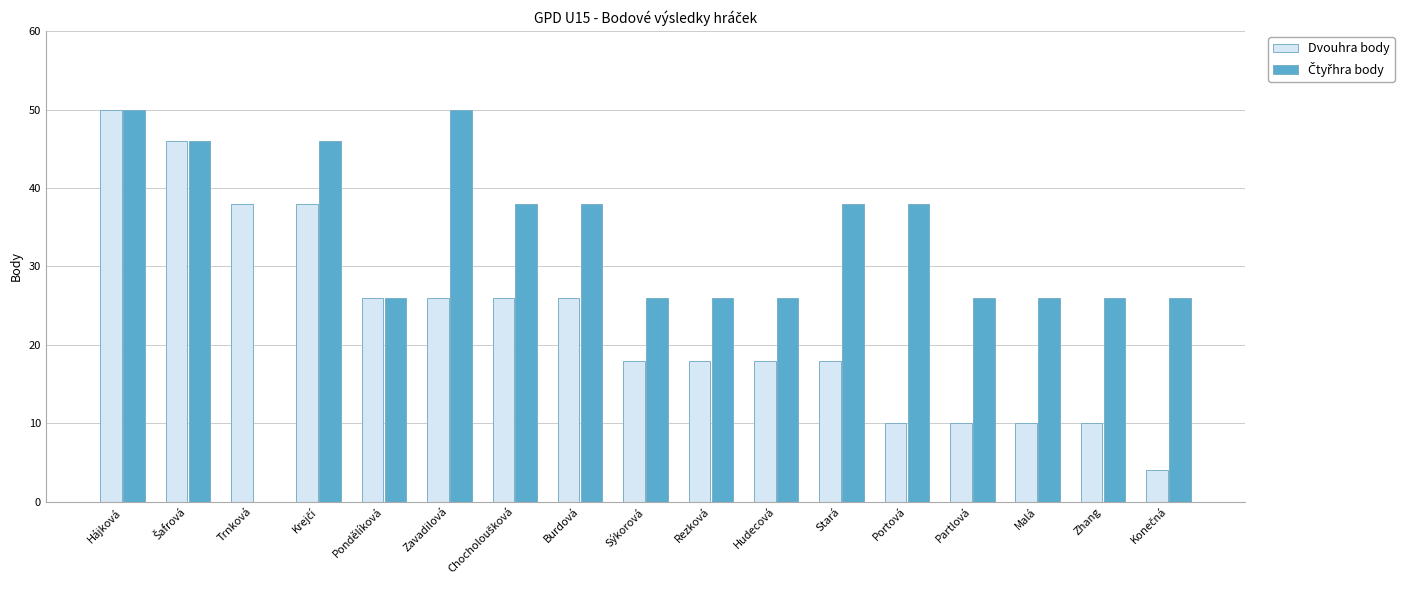

The Dvouhra body series shows 18 at Hudecová. True or false?

True